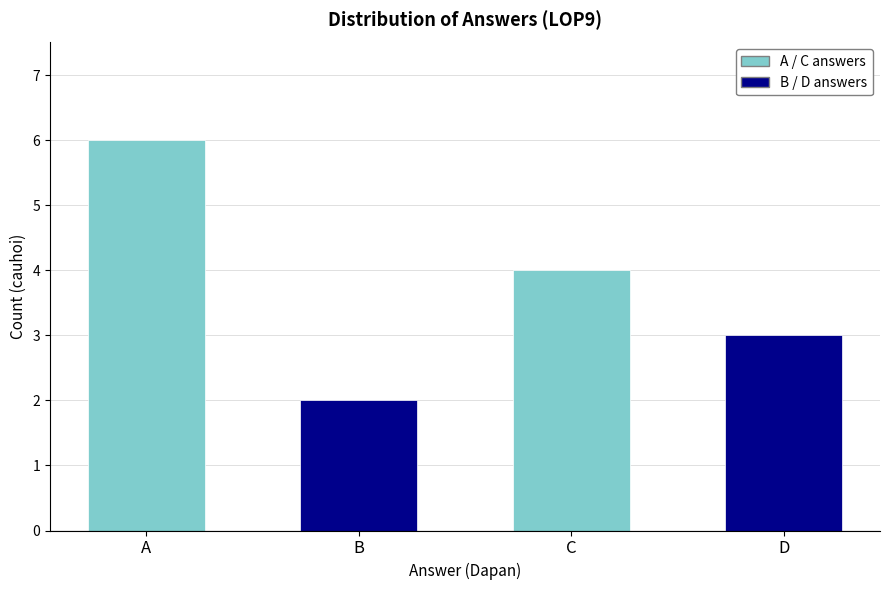

Rank the categories by value from highest to lowest.

A, C, D, B